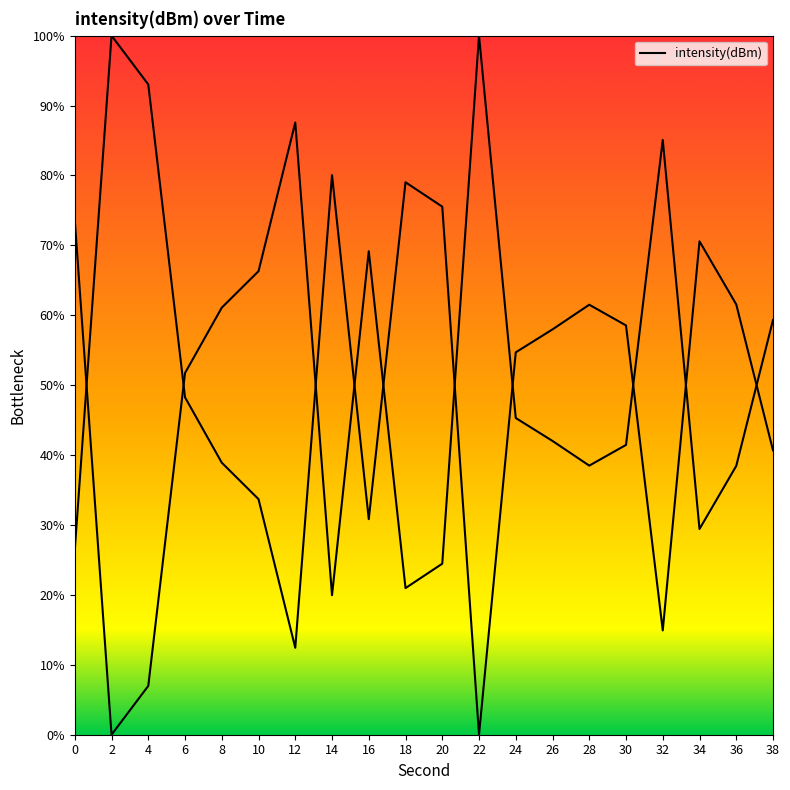

Which category has the highest value across all series?

22